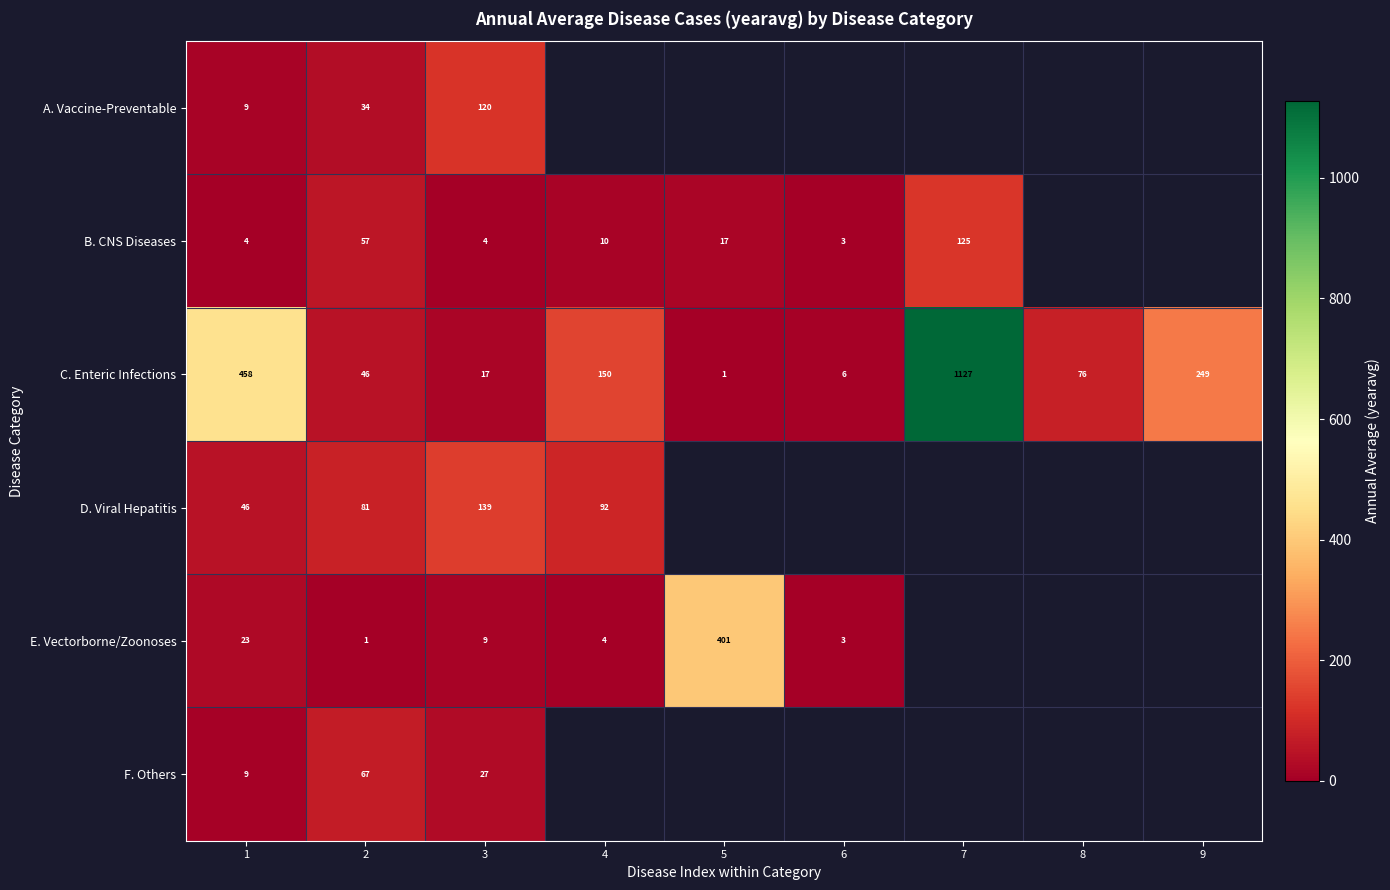

Count the number of categories in the chart.

9